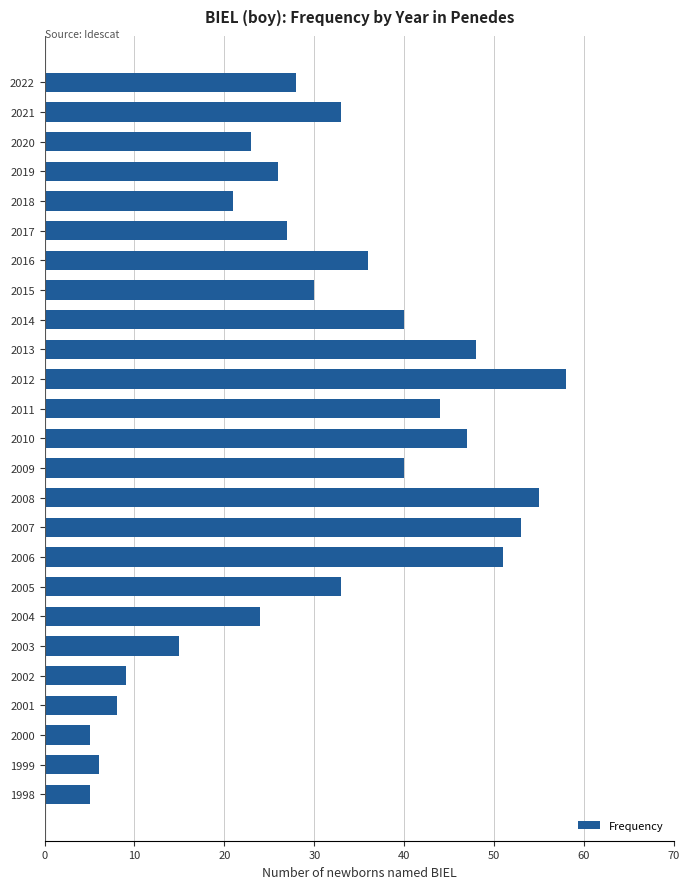

What is the maximum value shown in the chart?

58